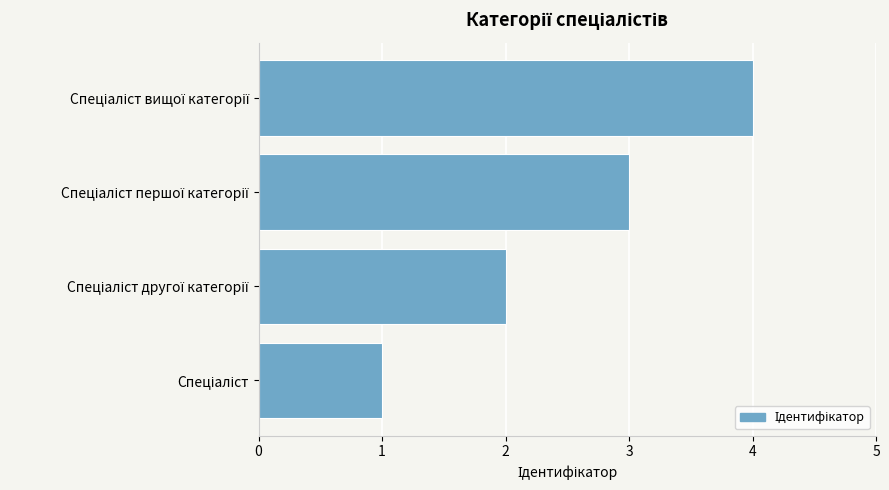

What is the sum of all values?

10